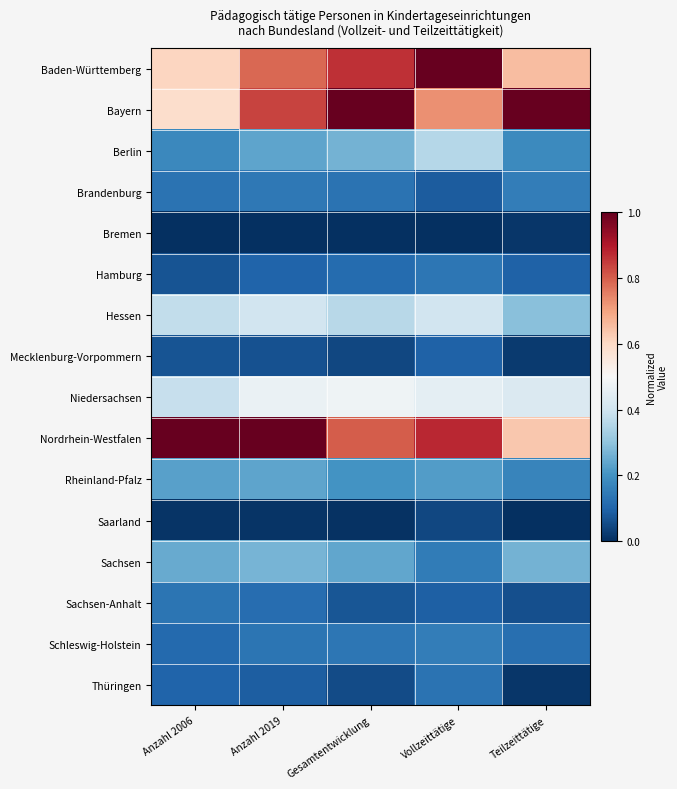

Reading right to left, list all the values displayed in this chart.

Baden-Württemberg: Teilzeittätige=0.7	Vollzeittätige=1.0	Gesamtentwicklung=0.9	Anzahl 2019=0.8	Anzahl 2006=0.6
Bayern: Teilzeittätige=1.0	Vollzeittätige=0.7	Gesamtentwicklung=1.0	Anzahl 2019=0.8	Anzahl 2006=0.6
Berlin: Teilzeittätige=0.2	Vollzeittätige=0.4	Gesamtentwicklung=0.3	Anzahl 2019=0.2	Anzahl 2006=0.2
Brandenburg: Teilzeittätige=0.2	Vollzeittätige=0.1	Gesamtentwicklung=0.1	Anzahl 2019=0.1	Anzahl 2006=0.1
Bremen: Teilzeittätige=0.0	Vollzeittätige=0.0	Gesamtentwicklung=0.0	Anzahl 2019=0.0	Anzahl 2006=0.0
Hamburg: Teilzeittätige=0.1	Vollzeittätige=0.1	Gesamtentwicklung=0.1	Anzahl 2019=0.1	Anzahl 2006=0.1
Hessen: Teilzeittätige=0.3	Vollzeittätige=0.4	Gesamtentwicklung=0.4	Anzahl 2019=0.4	Anzahl 2006=0.4
Mecklenburg-Vorpommern: Teilzeittätige=0.0	Vollzeittätige=0.1	Gesamtentwicklung=0.0	Anzahl 2019=0.1	Anzahl 2006=0.1
Niedersachsen: Teilzeittätige=0.4	Vollzeittätige=0.5	Gesamtentwicklung=0.5	Anzahl 2019=0.5	Anzahl 2006=0.4
Nordrhein-Westfalen: Teilzeittätige=0.6	Vollzeittätige=0.9	Gesamtentwicklung=0.8	Anzahl 2019=1.0	Anzahl 2006=1.0
Rheinland-Pfalz: Teilzeittätige=0.2	Vollzeittätige=0.2	Gesamtentwicklung=0.2	Anzahl 2019=0.2	Anzahl 2006=0.2
Saarland: Teilzeittätige=0.0	Vollzeittätige=0.0	Gesamtentwicklung=0.0	Anzahl 2019=0.0	Anzahl 2006=0.0
Sachsen: Teilzeittätige=0.3	Vollzeittätige=0.1	Gesamtentwicklung=0.2	Anzahl 2019=0.3	Anzahl 2006=0.2
Sachsen-Anhalt: Teilzeittätige=0.1	Vollzeittätige=0.1	Gesamtentwicklung=0.1	Anzahl 2019=0.1	Anzahl 2006=0.1
Schleswig-Holstein: Teilzeittätige=0.1	Vollzeittätige=0.2	Gesamtentwicklung=0.1	Anzahl 2019=0.1	Anzahl 2006=0.1
Thüringen: Teilzeittätige=0.0	Vollzeittätige=0.1	Gesamtentwicklung=0.1	Anzahl 2019=0.1	Anzahl 2006=0.1